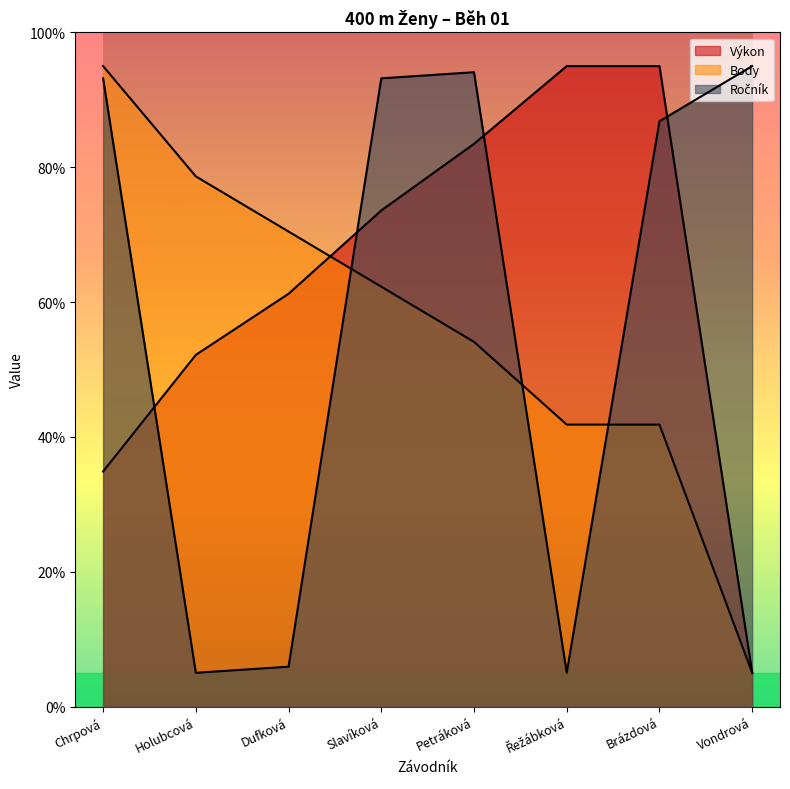

Reading left to right, what are all the values shown in this chart?

Výkon: Chrpová=34.9	Holubcová=52.2	Dufková=61.2	Slavíková=73.6	Petráková=83.5	Řežábková=95.0	Brázdová=95.0	Vondrová=5.0
Body: Chrpová=95.0	Holubcová=78.6	Dufková=70.5	Slavíková=62.3	Petráková=54.1	Řežábková=41.8	Brázdová=41.8	Vondrová=5.0
Ročník: Chrpová=93.2	Holubcová=5.0	Dufková=5.9	Slavíková=93.2	Petráková=94.1	Řežábková=5.0	Brázdová=86.8	Vondrová=95.0